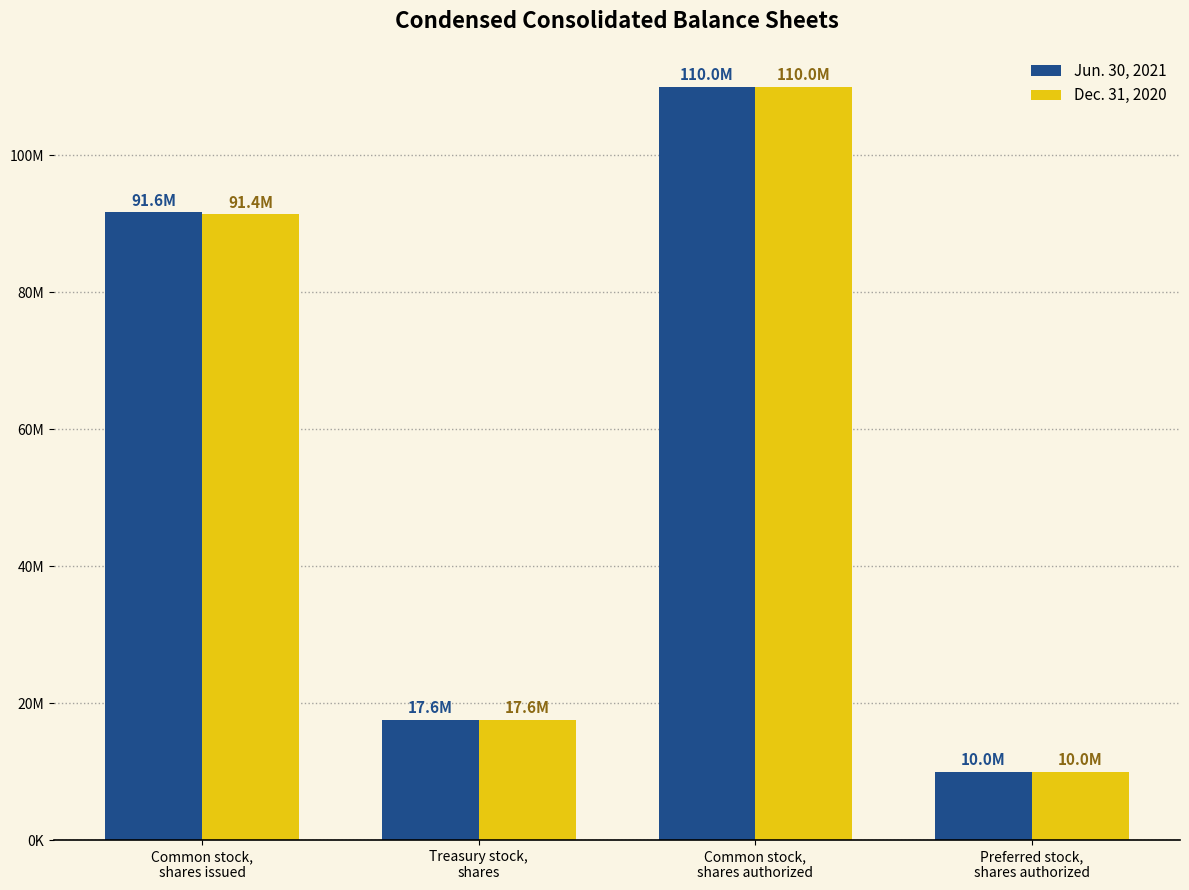

Which series has the largest range (max minus min)?

Jun. 30, 2021